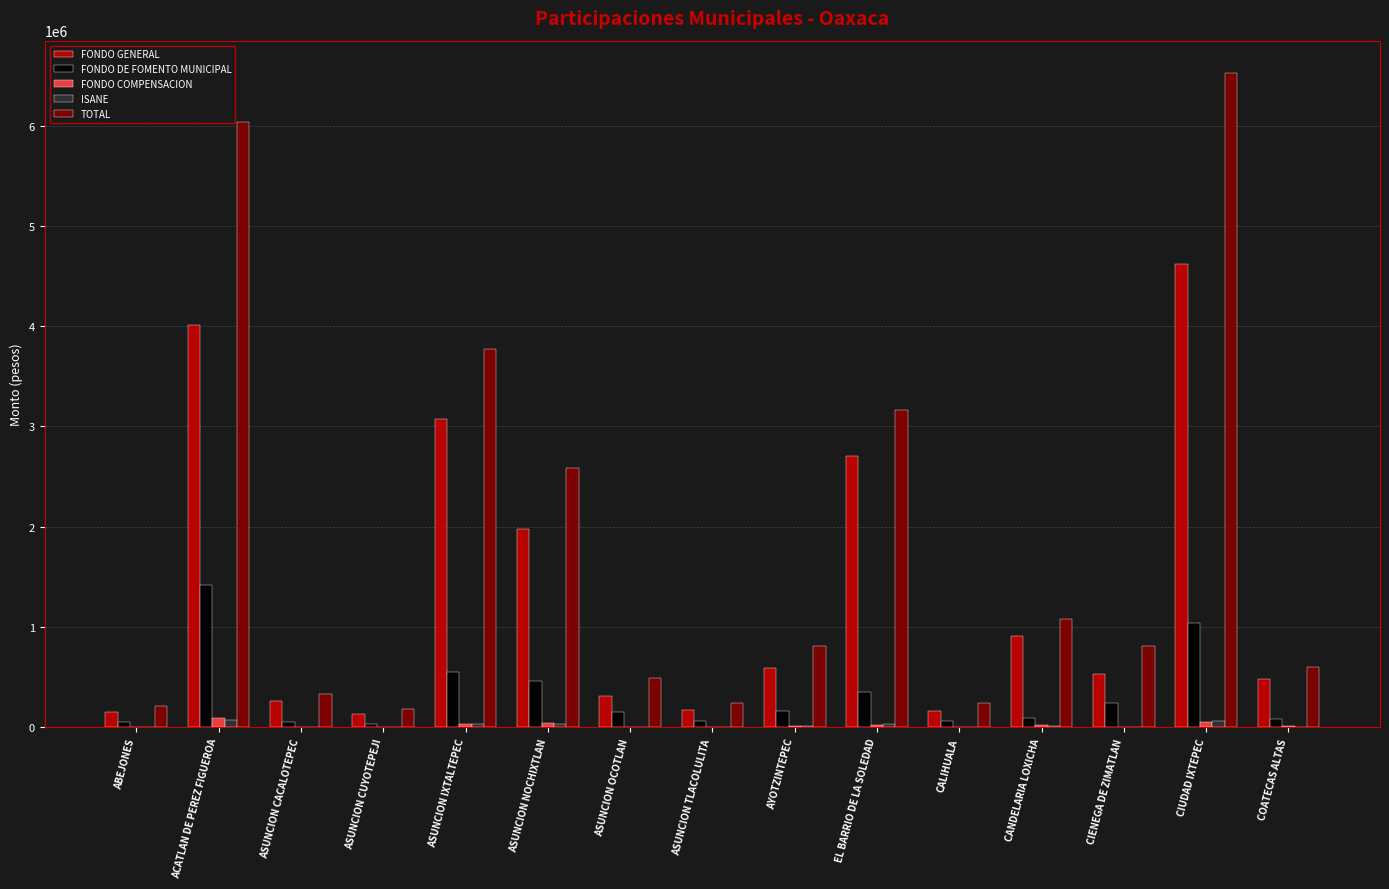

Which series changed the most between EL BARRIO DE LA SOLEDAD and COATECAS ALTAS?

TOTAL